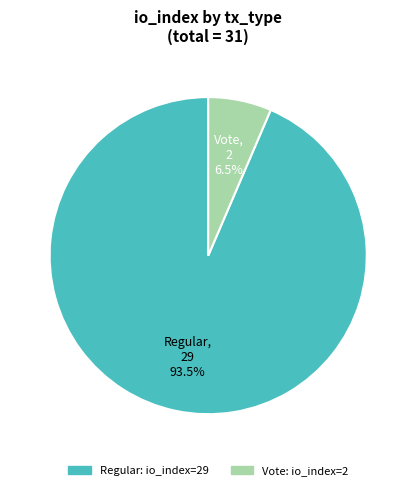

Count the number of slices in the pie.

2